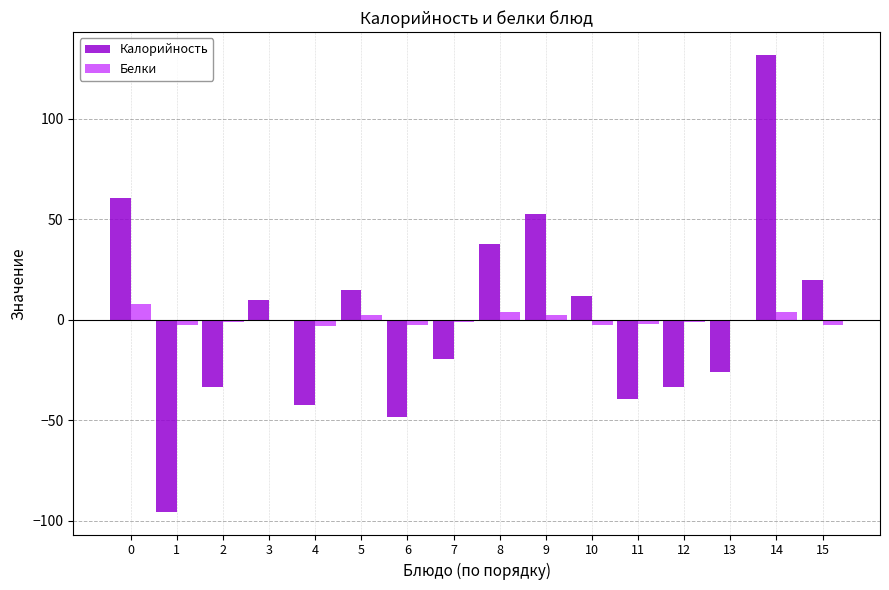

The value of Калорийность at 5 is 14.5. True or false?

True